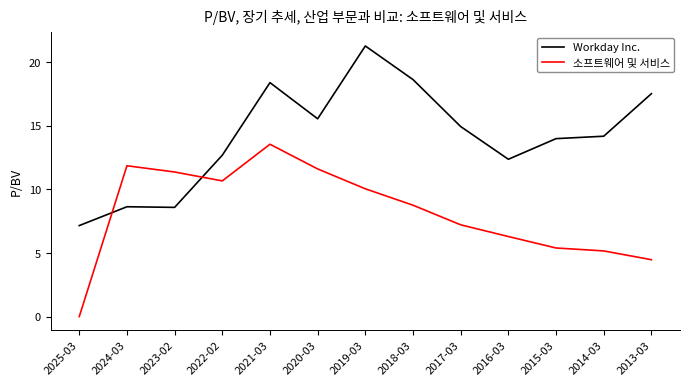

Which series ends up on top after the final intersection of 소프트웨어 및 서비스 and Workday Inc.?

Workday Inc.